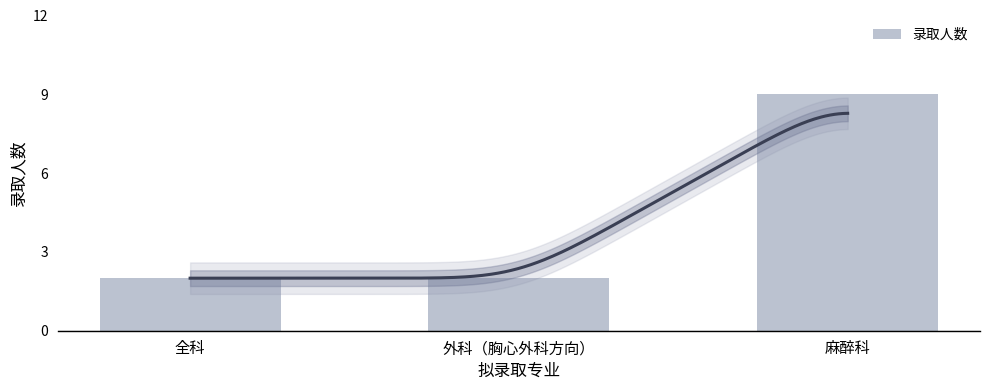

Reading left to right, transcribe all the data shown in this chart.

全科=2	外科（胸心外科方向）=2	麻醉科=9